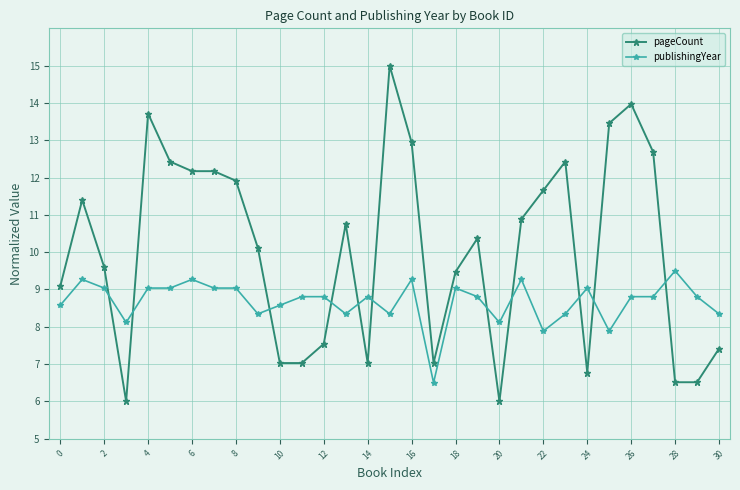

What is the highest value of the publishingYear series?

9.5